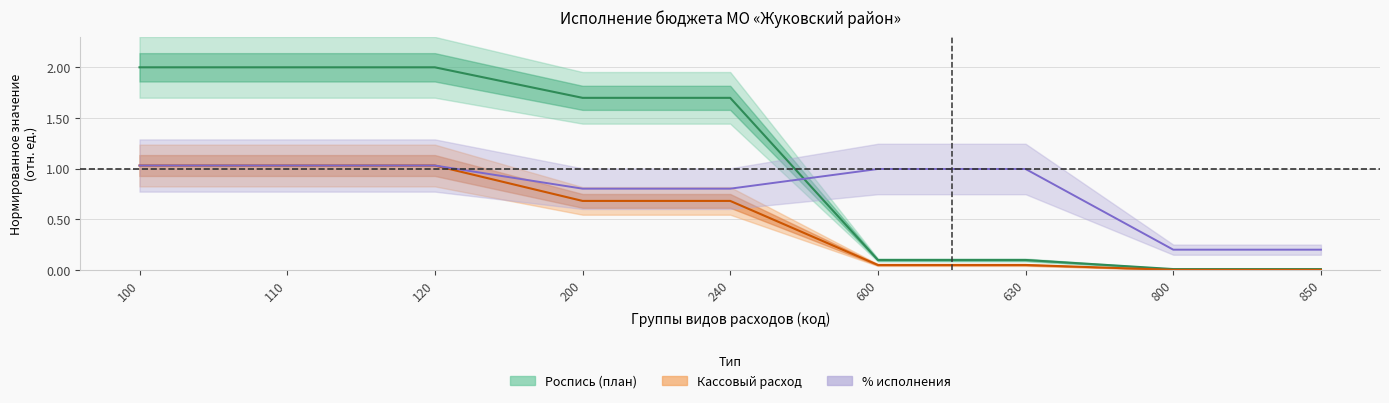

What is the total value across all series at 110?

4.1